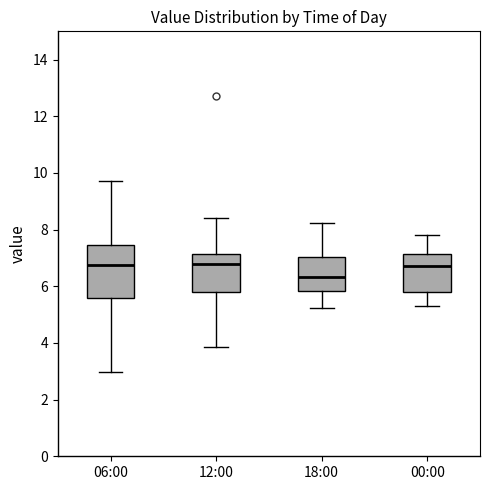

Reading left to right, transcribe this box plot: for each box, give where its median line is, the range the box spans, and where its two whiskers end, as read against the y-axis. The values are not printed on the chart, so give them approximately, as read against the axis.

06:00: median 6.8, box 5.6 to 7.4, whiskers 3.0 to 9.8
12:00: median 6.8, box 5.8 to 7.2, whiskers 3.8 to 8.4
18:00: median 6.4, box 5.8 to 7.0, whiskers 5.2 to 8.2
00:00: median 6.8, box 5.8 to 7.2, whiskers 5.4 to 7.8